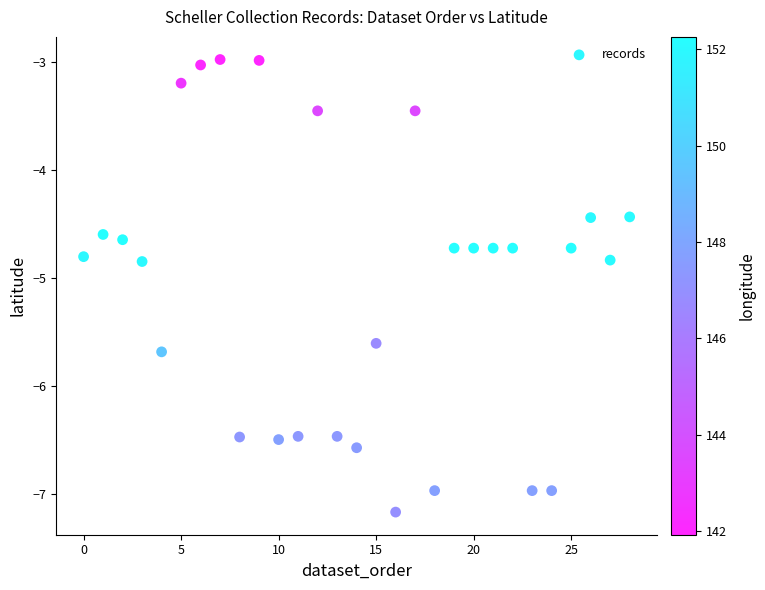

What is the range of Y values (max minus min)?

4.2